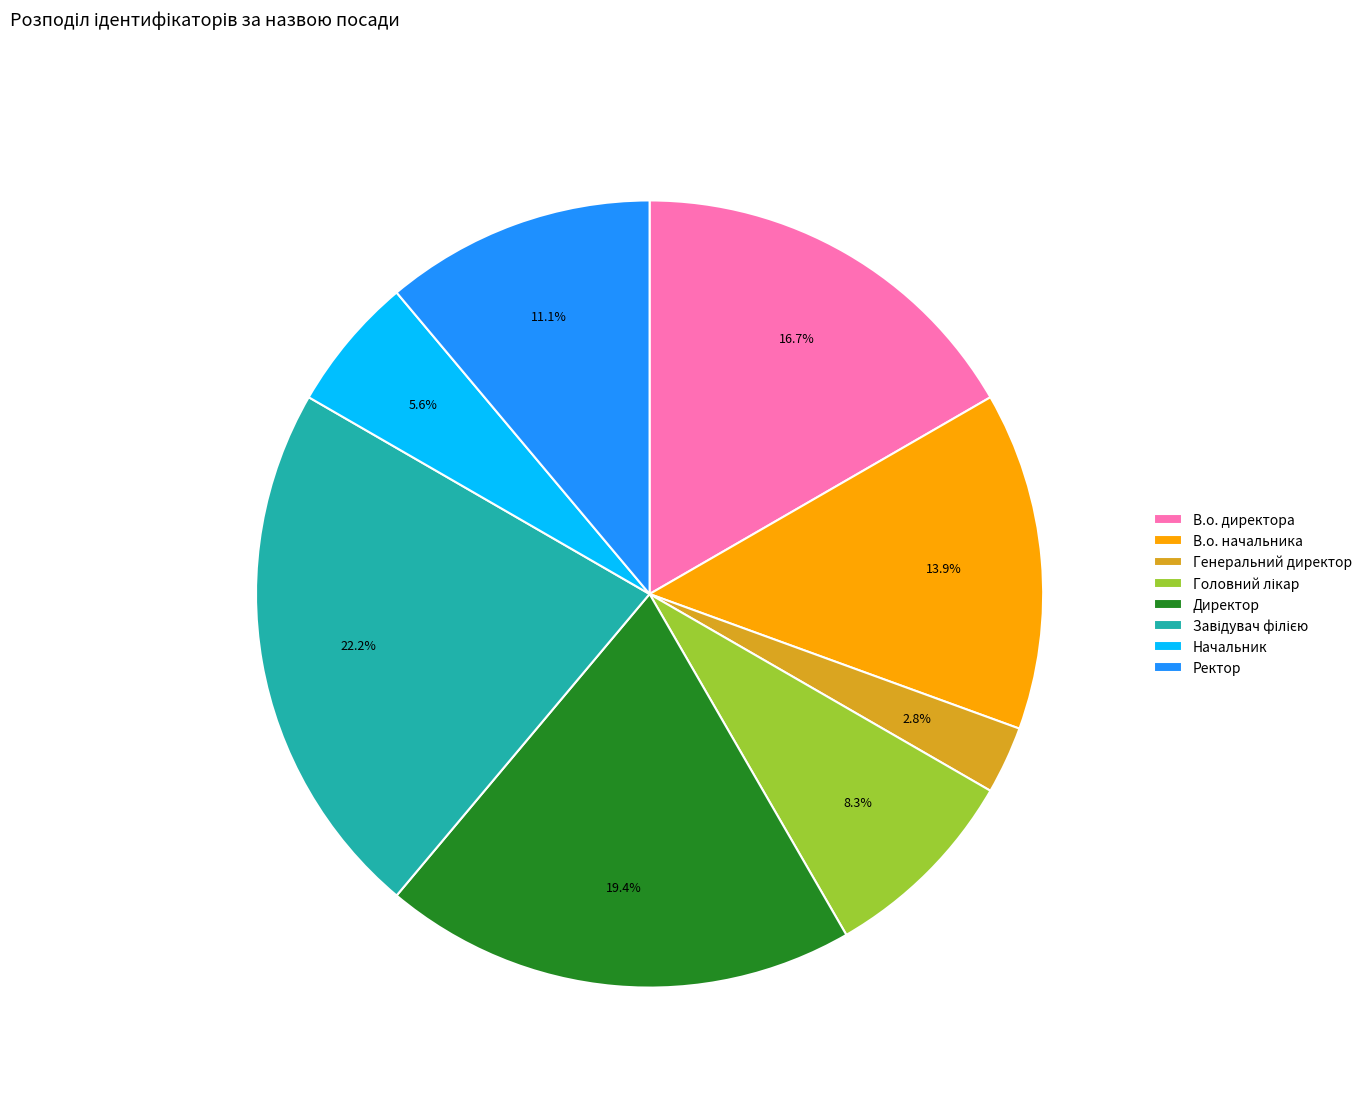

Is there any slice that represents more than half of the pie?

No